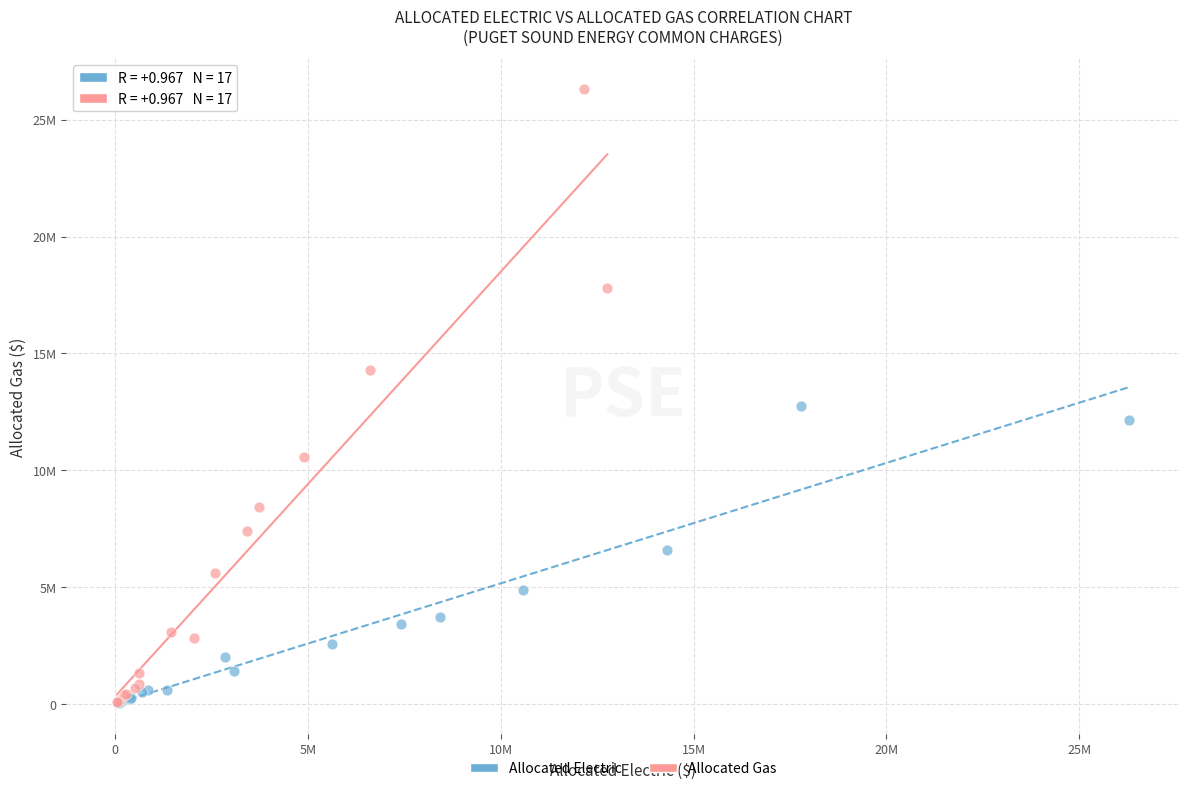

What are all the series names shown in the legend?

Allocated Electric, Allocated Gas